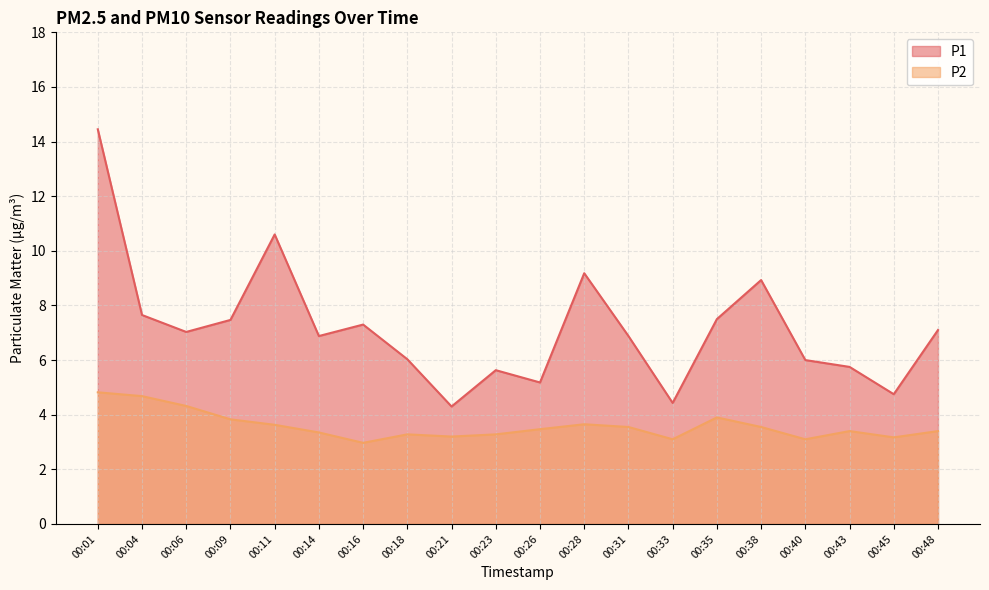

How many values in the P1 series exceed 7?

10